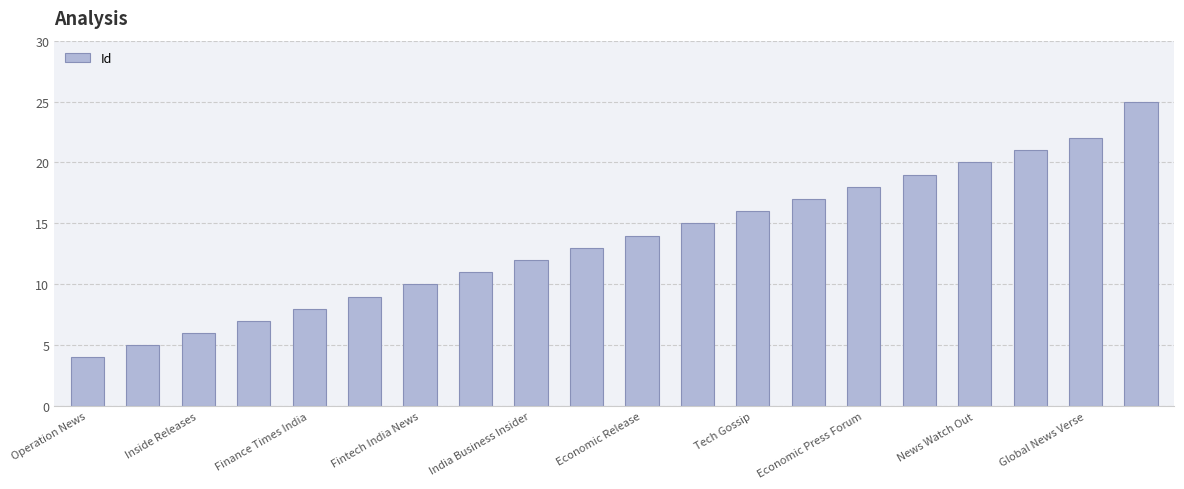

What is the difference between the second highest and second lowest values?

17